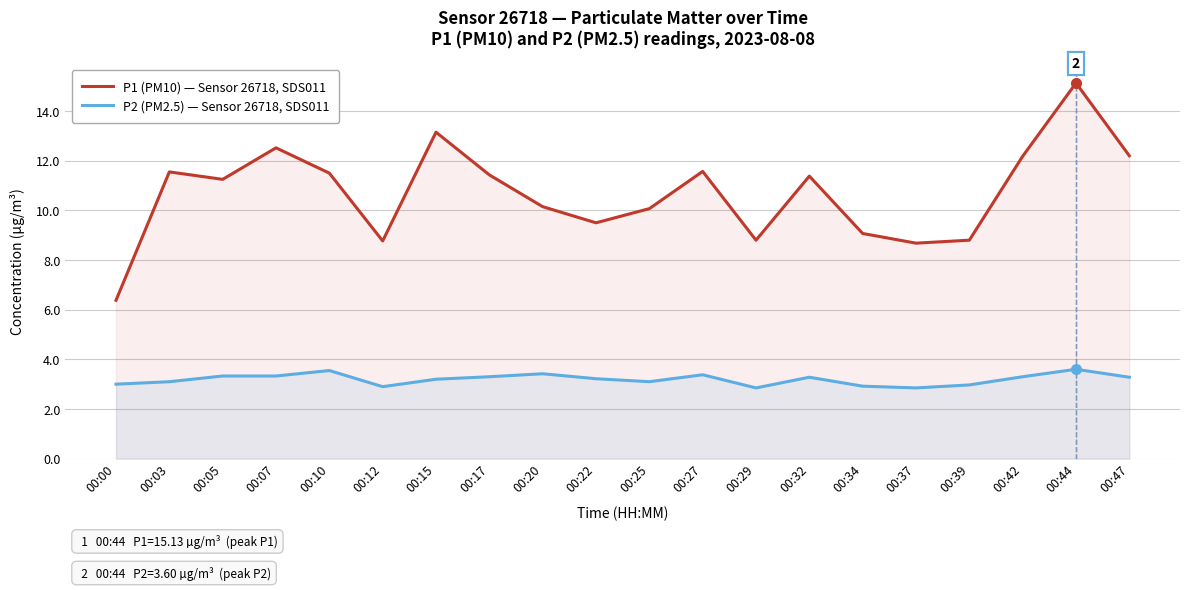

True or false: P1 (PM10) — Sensor 26718, SDS011 and P2 (PM2.5) — Sensor 26718, SDS011 intersect in this chart.

False